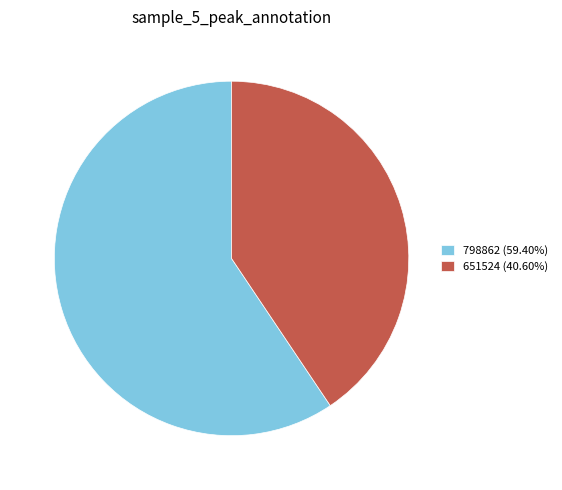

Is the sum of 798862 (59.40%) and 651524 (40.60%) greater than half?

Yes